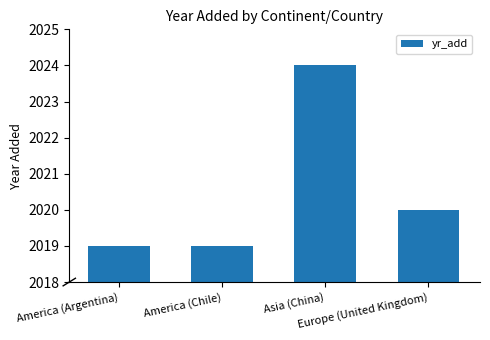

What is the label of the 3rd bar from the right?

America (Chile)